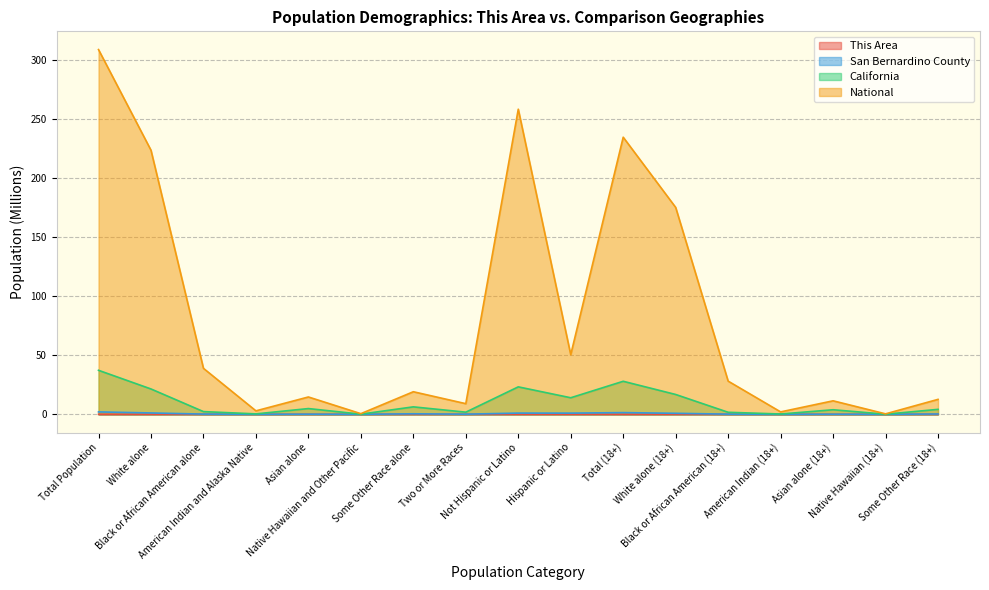

The value of National at Native Hawaiian and Other Pacific is 0.5. True or false?

True